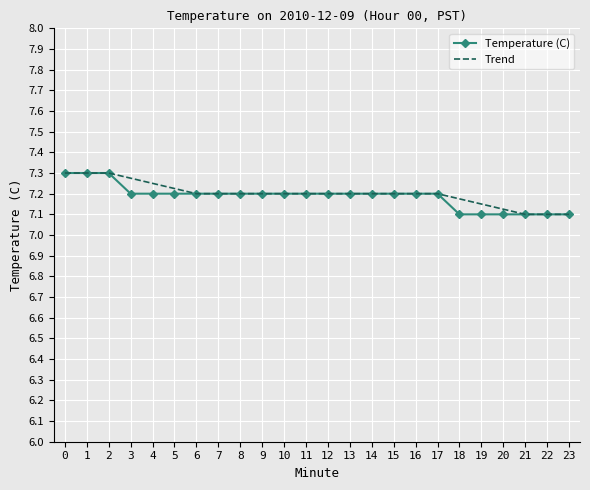

What is the difference between the Trend values at 4 and 18?

0.1